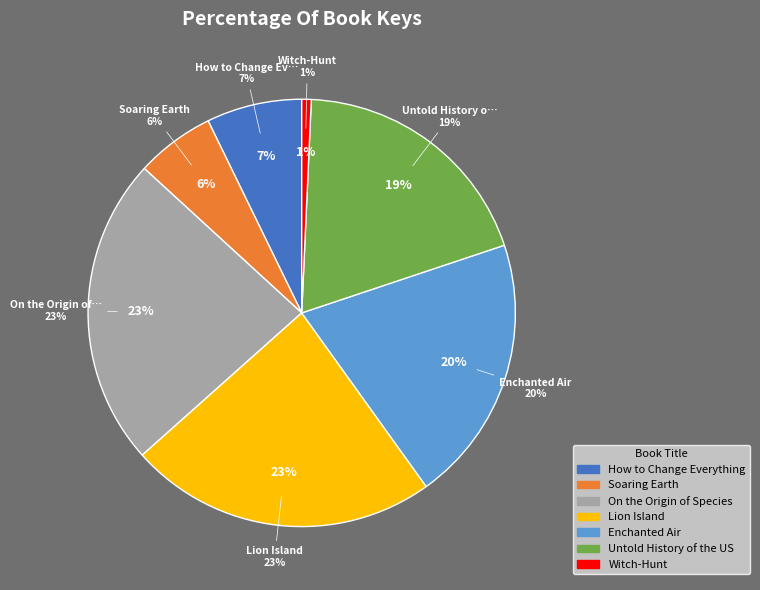

True or false: Witch-Hunt accounts for 8% of the total.

False